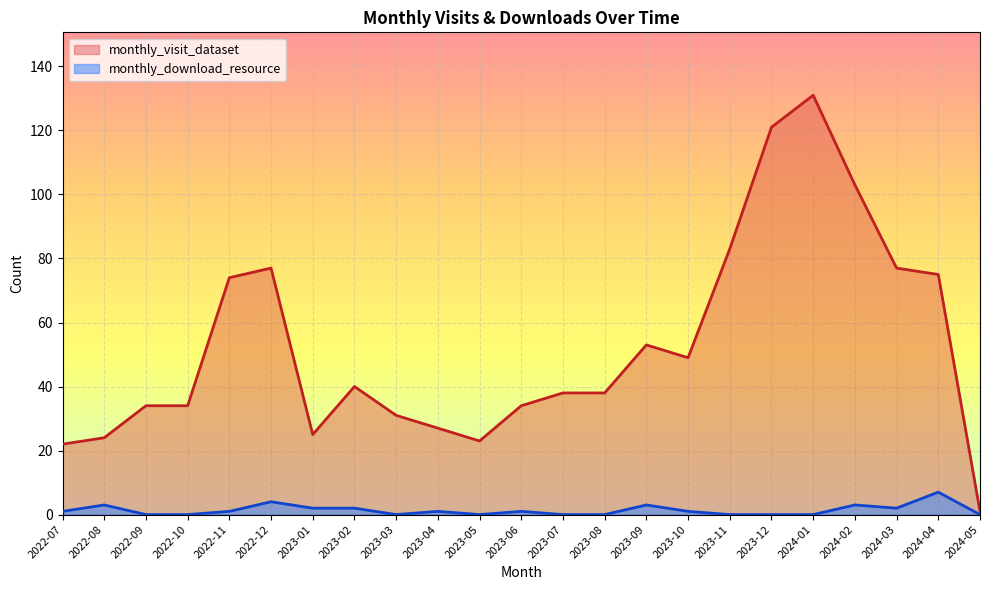

At which category does monthly_visit_dataset reach its first local peak?

2022-12